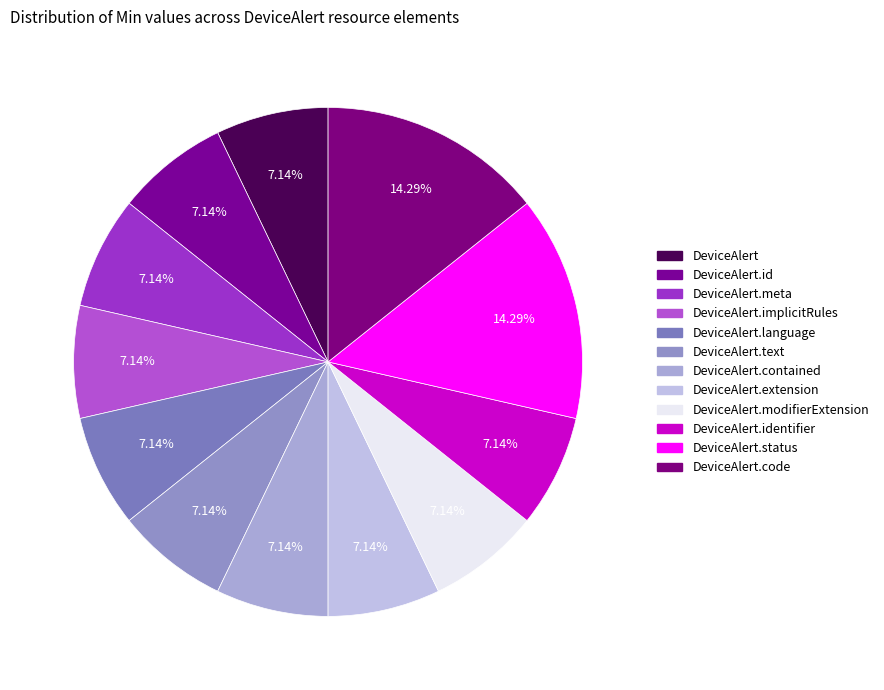

Which slice is the smallest?

DeviceAlert